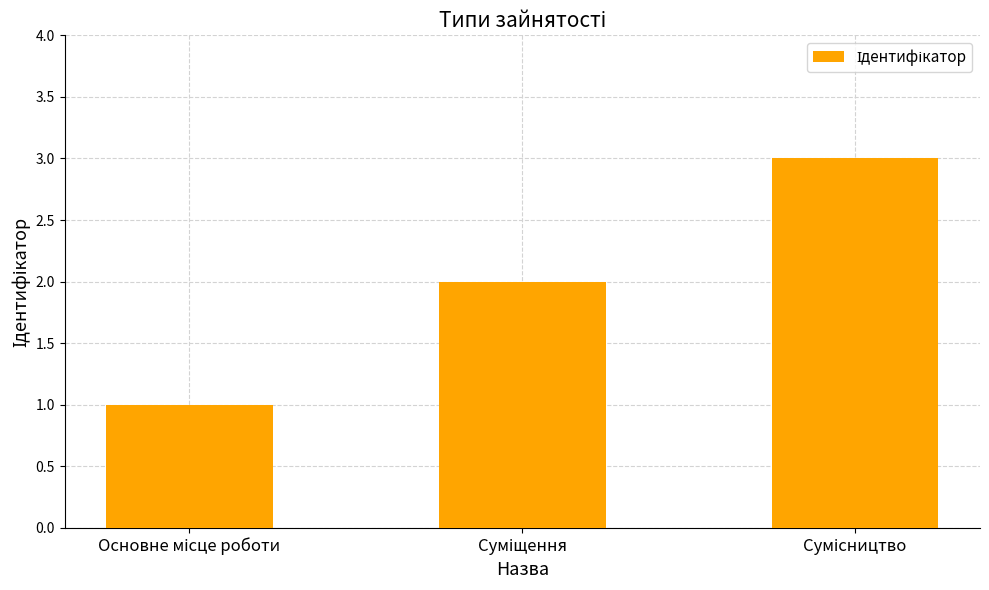

What is the sum of all values?

6